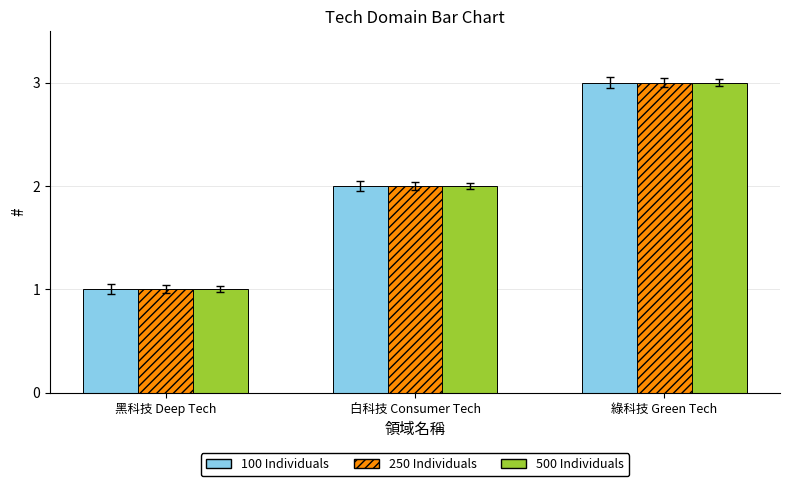

What is the total value across all series at 白科技 Consumer Tech?

6